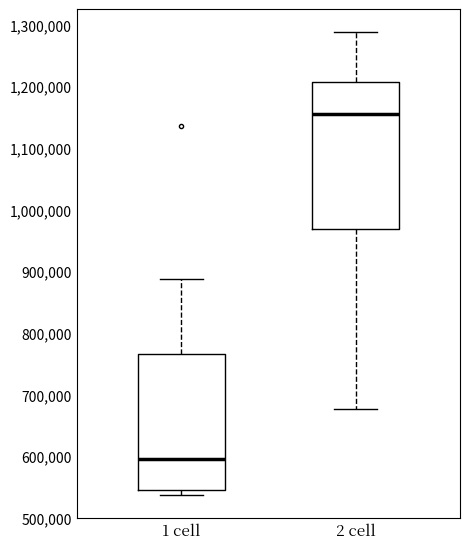

Where is the upper edge of the box for 1 cell on the y-axis? The values are not printed on the chart, so give them approximately, as read against the axis.

770000